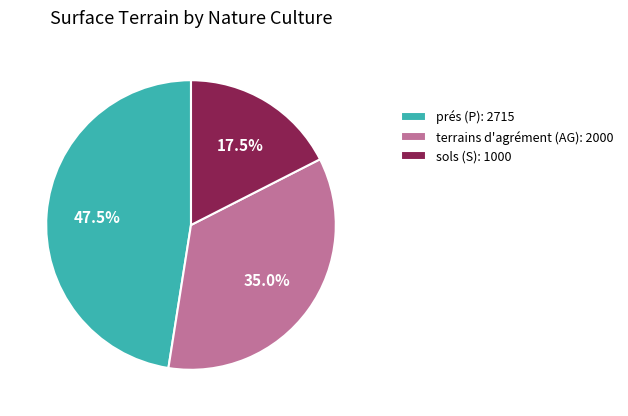

Does sols (S) represent more than half of the total?

No